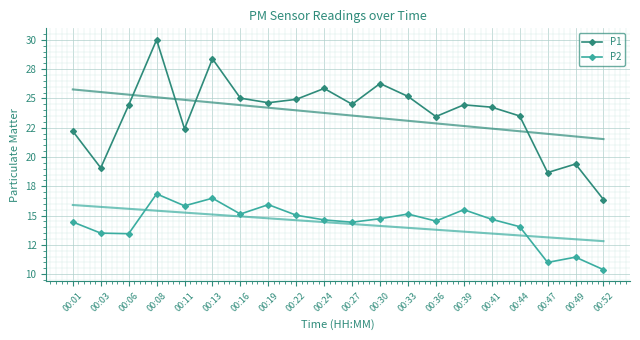

How many categories are shown in the chart?

20